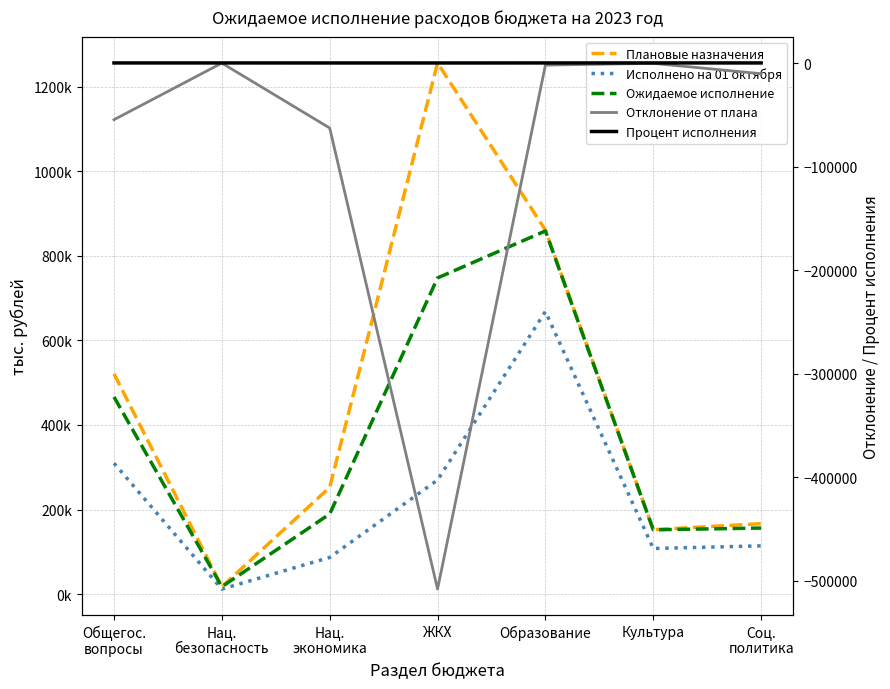

Rank the series by their maximum value, from lowest to highest.

Отклонение от плана, Процент исполнения, Исполнено на 01 октября, Ожидаемое исполнение, Плановые назначения